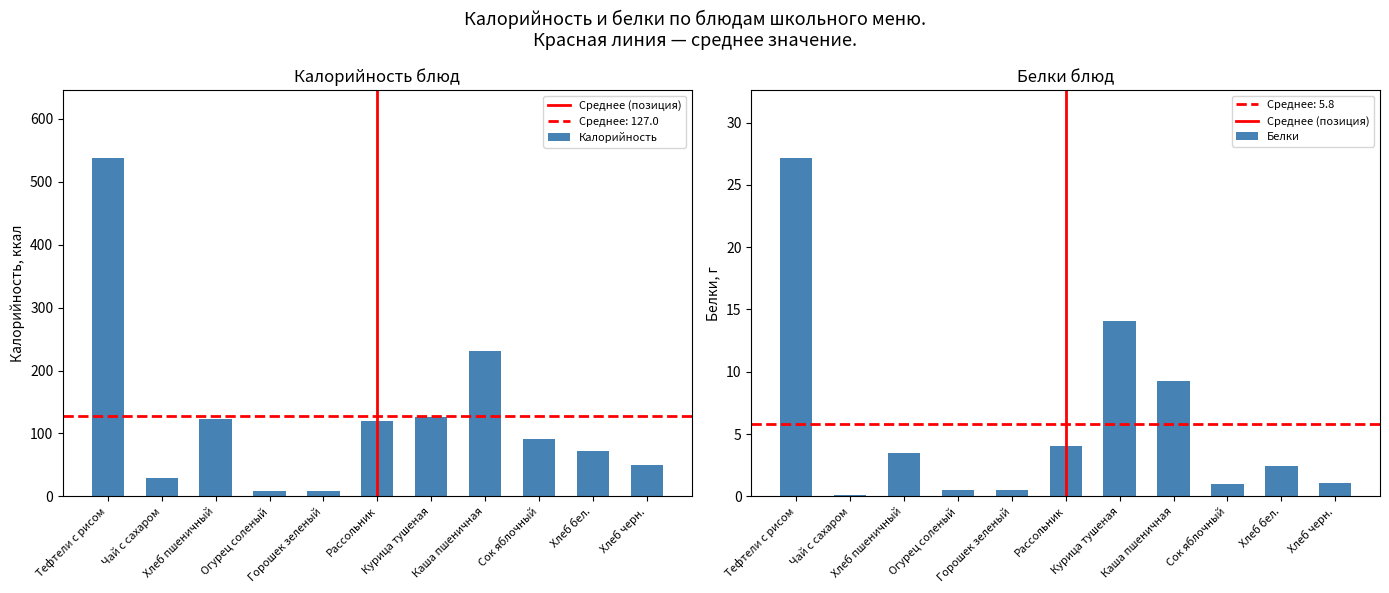

What is the value of the Белки bar at the 8th from the left?

9.3